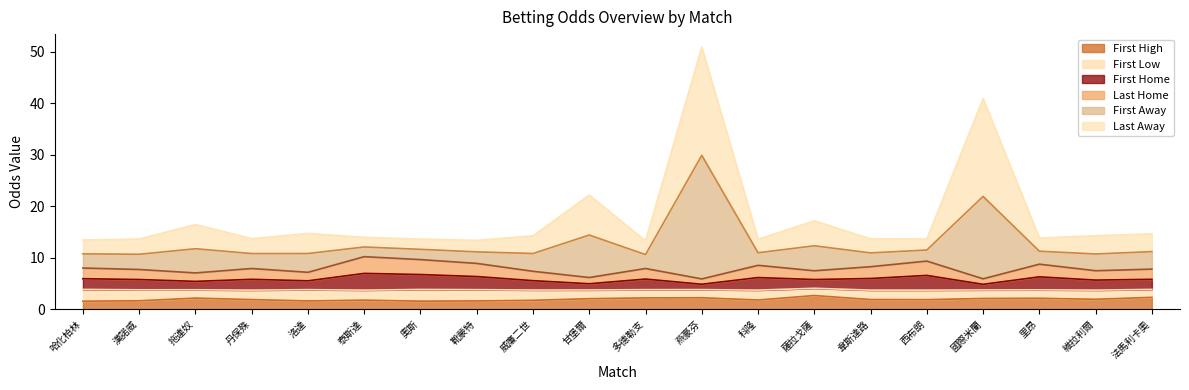

Rank the categories by last_home value from lowest to highest.

國際米蘭, 燕豪芬, 甘堡爾, 拖連奴, 洛達, 威廉二世, 維拉利爾, 漢諾威, 薩拉戈薩, 法馬利卡奧, 丹保殊, 多德勒支, 哈化柏林, 韋斯達路, 科隆, 里昂, 靴蒙特, 西布朗, 奧斯, 泰斯達